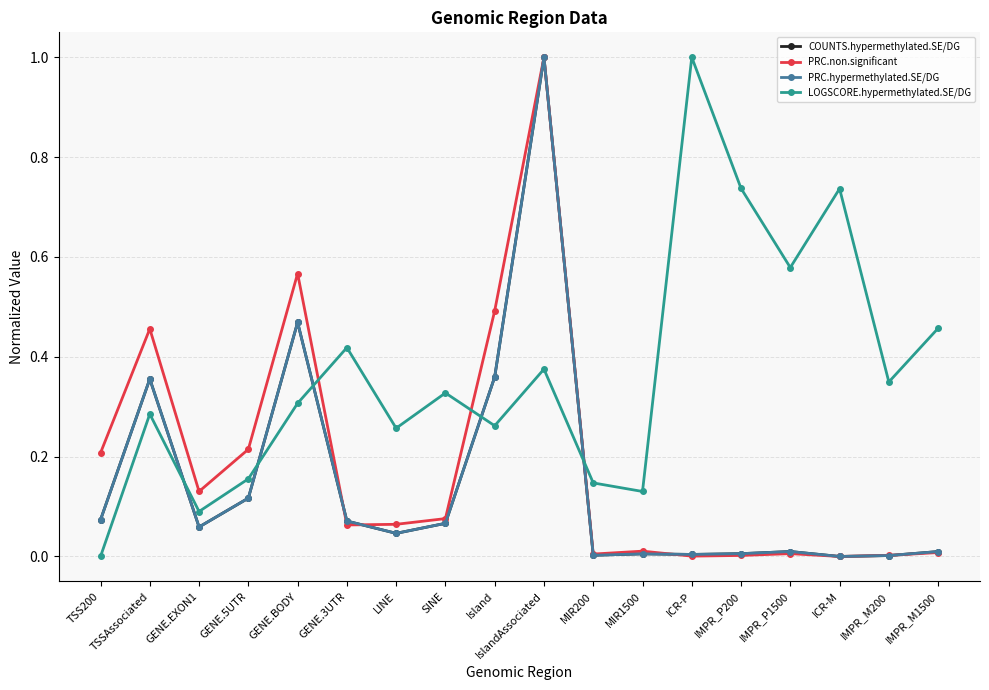

Does the chart have visible grid lines?

Yes